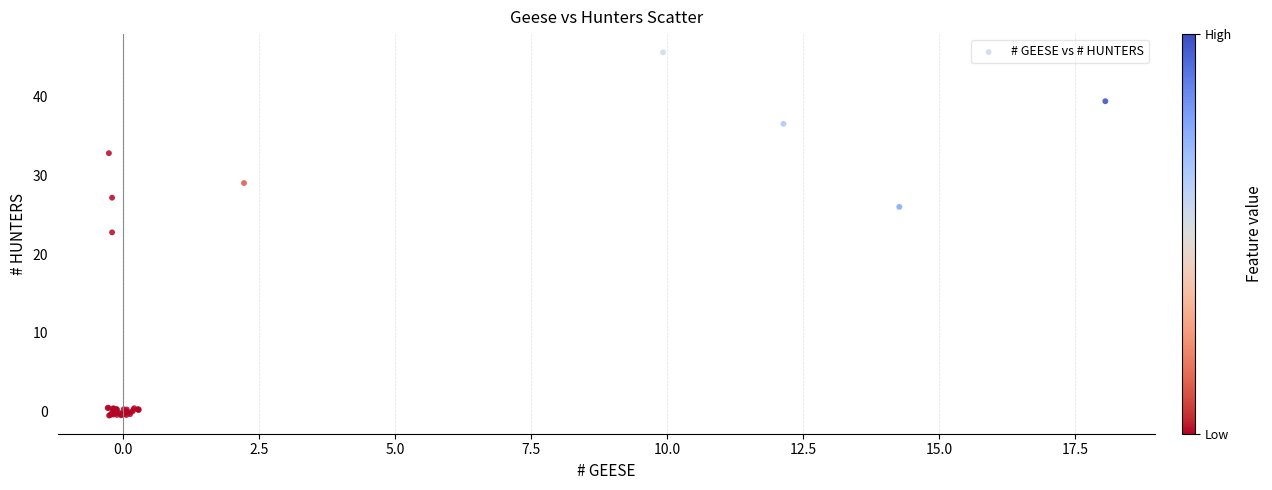

What Y value in the scatter plot is closest to 22?

22.8